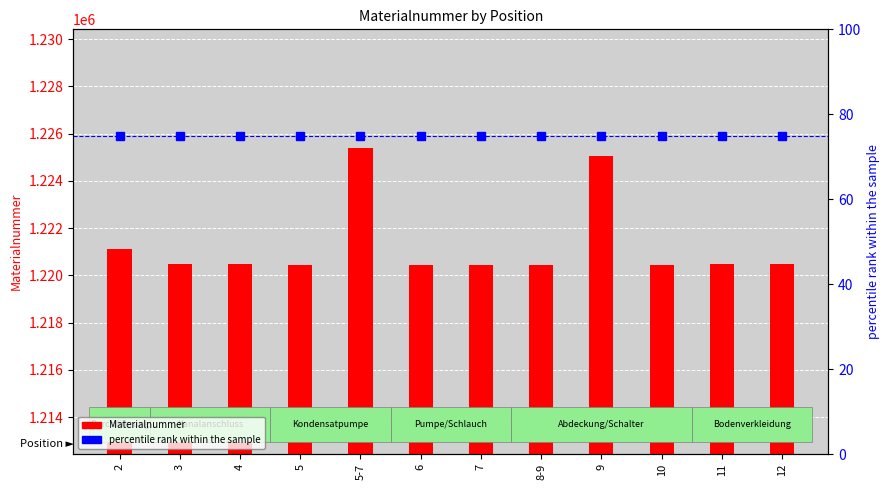

At which label does Materialnummer first exceed 1220464?

2